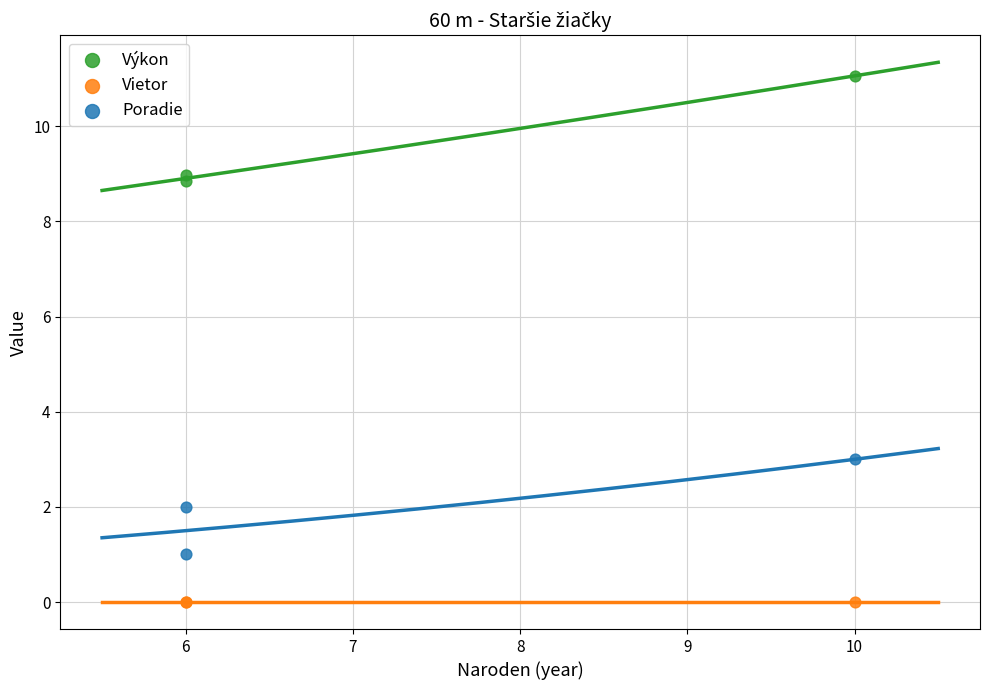

Which series contains the lowest Y value?

Vietor